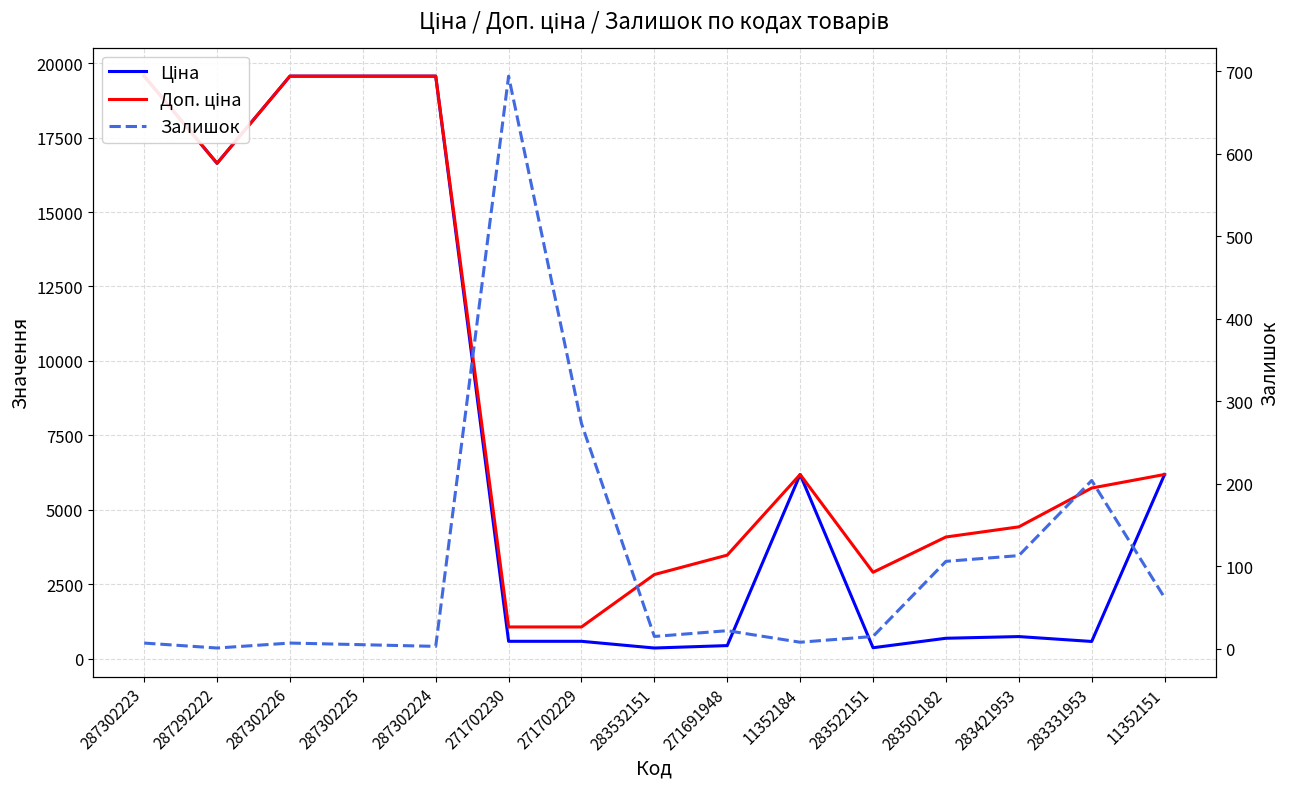

True or false: Доп. ціна has more than 1 interior local peaks.

False